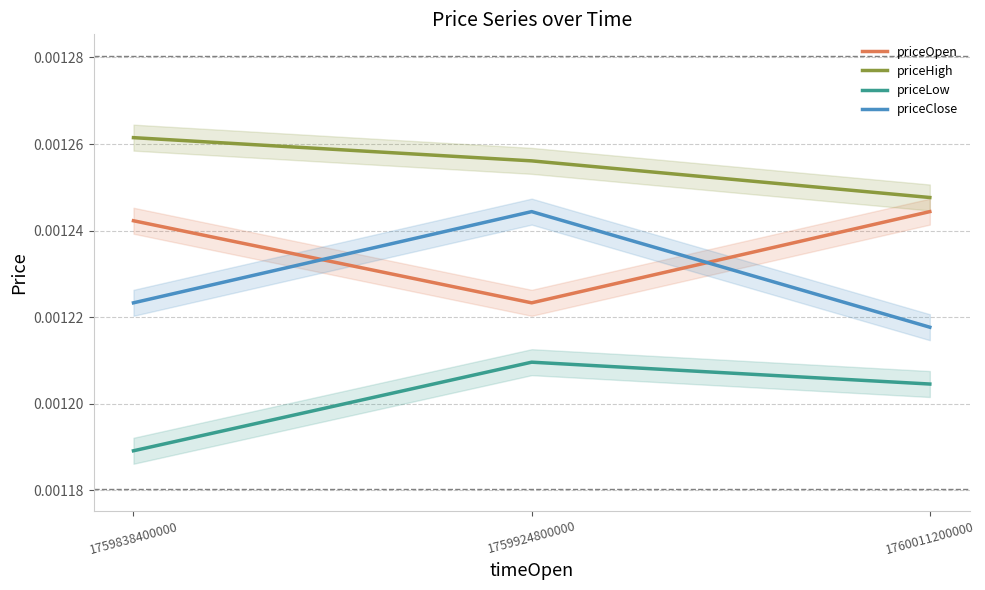

Which category has the highest value in the priceHigh series?

1759838400000